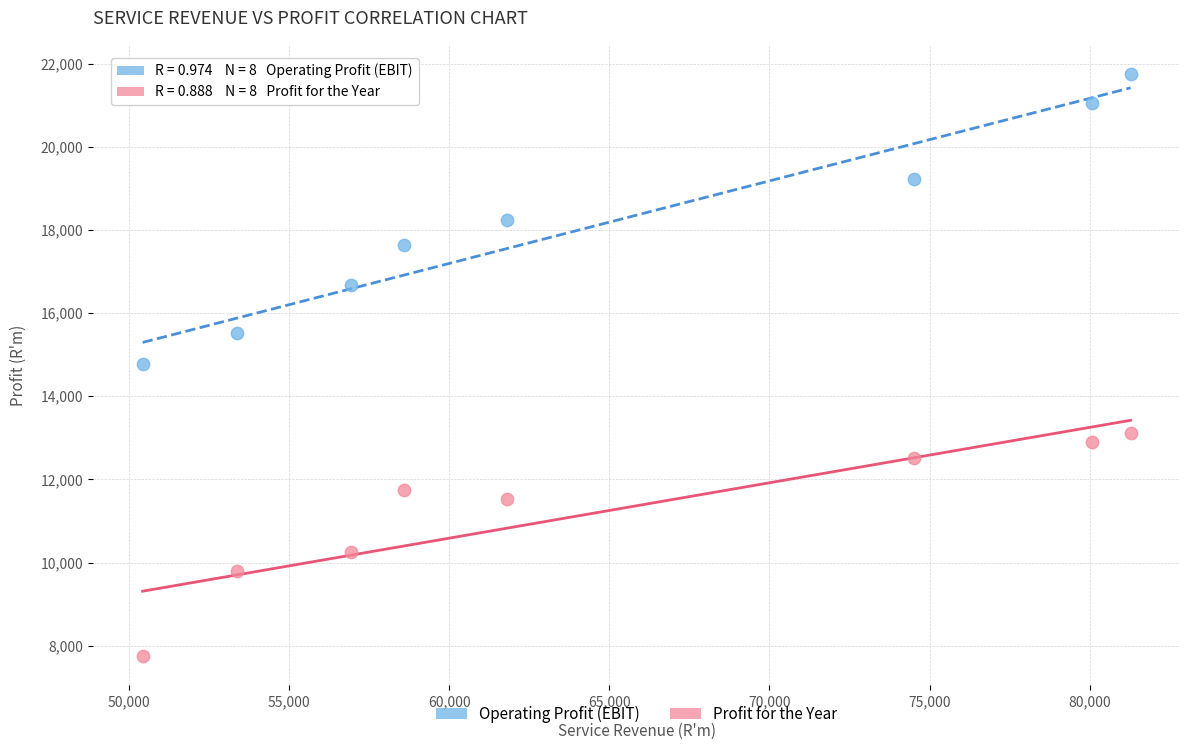

Which series reaches the maximum Y coordinate?

Operating Profit (EBIT)